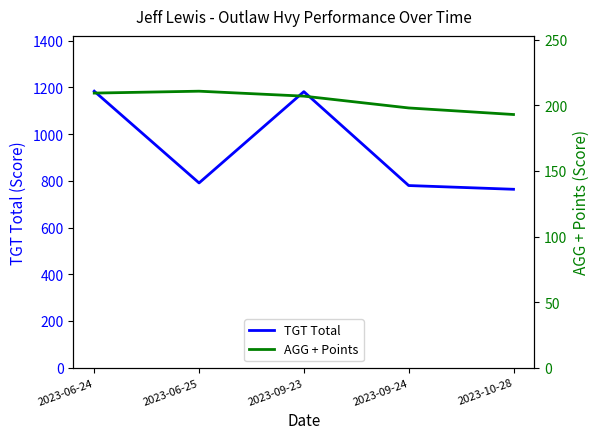

True or false: AGG + Points has a value of 60.8 at 2023-10-28.

False